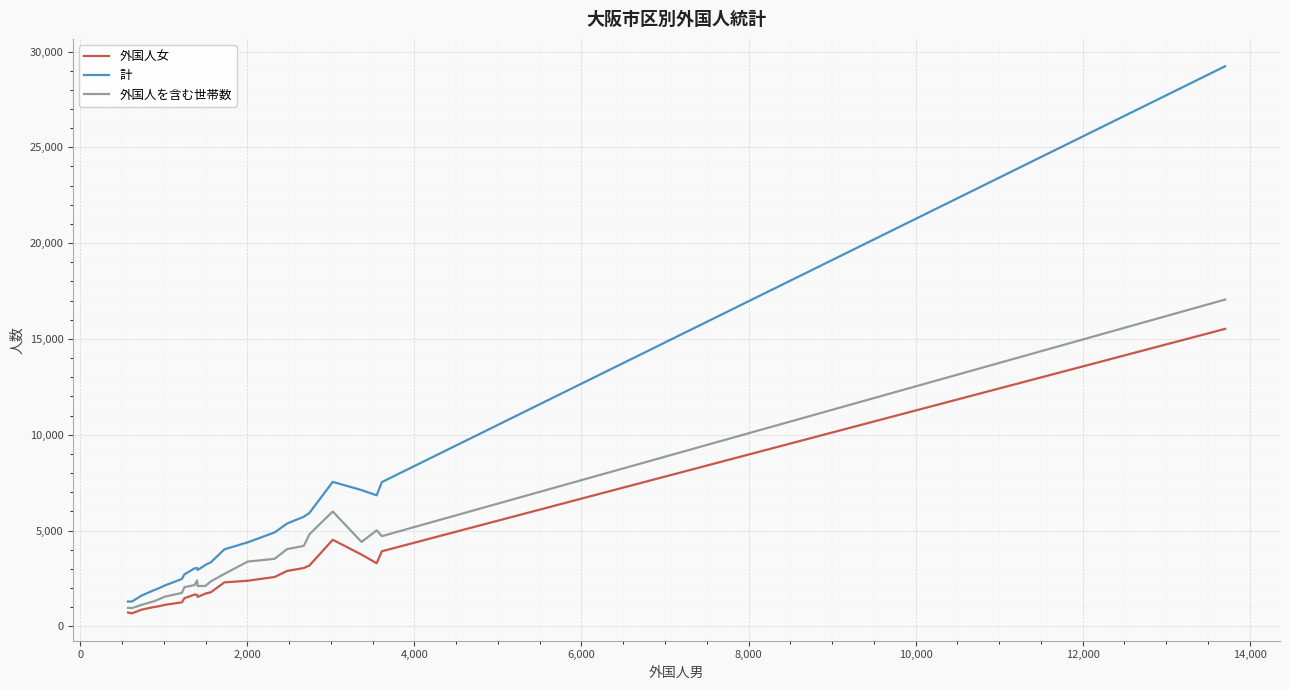

Is this an area chart (filled region under the line)?

No